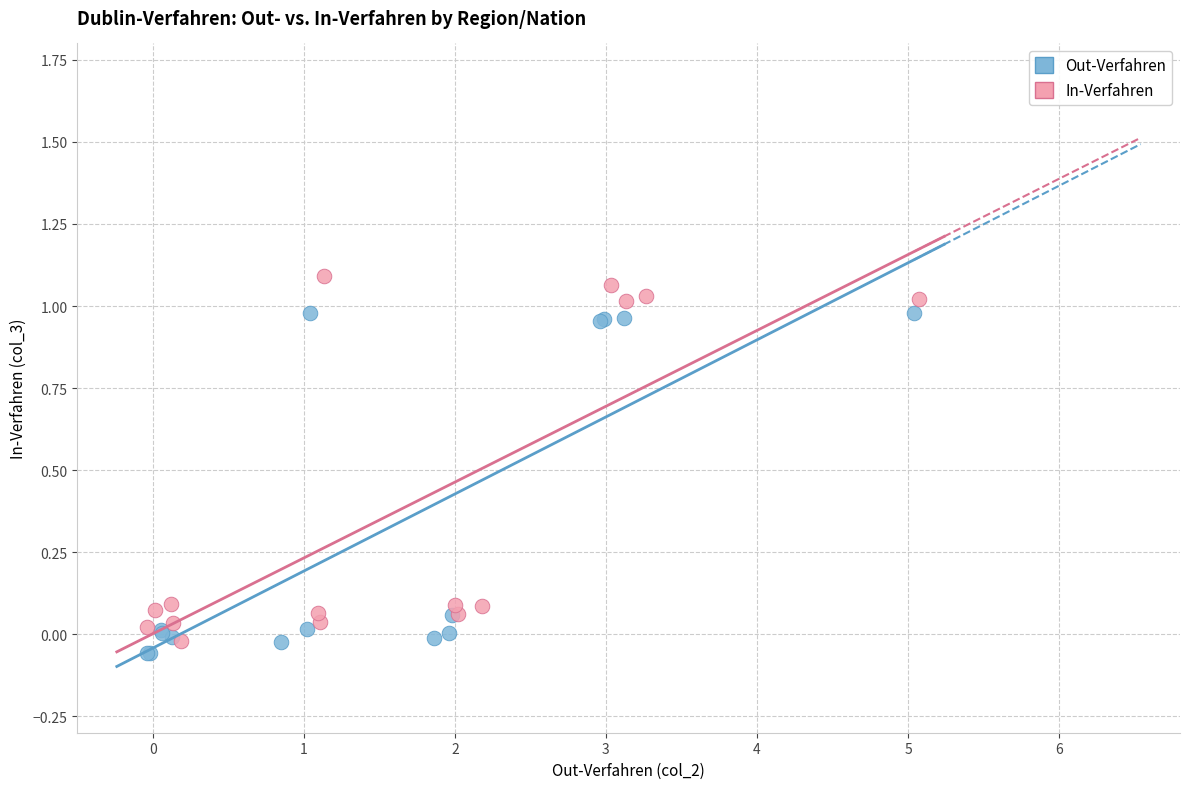

Which series has the widest spread of Y values?

In-Verfahren